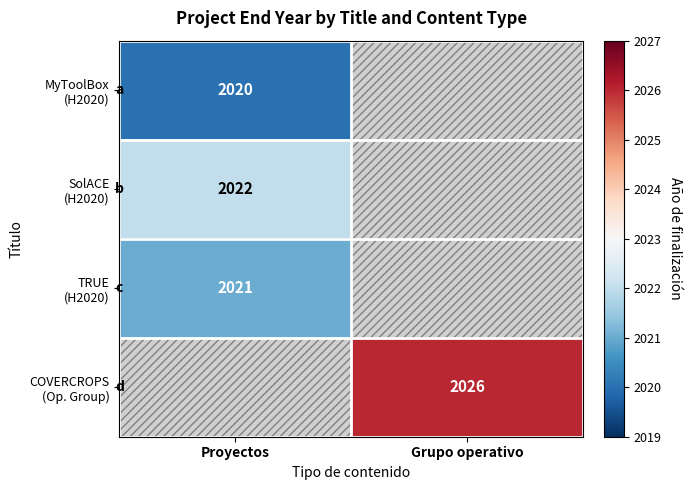

At which label is MyToolBox (H2020) closest to 2020?

Proyectos